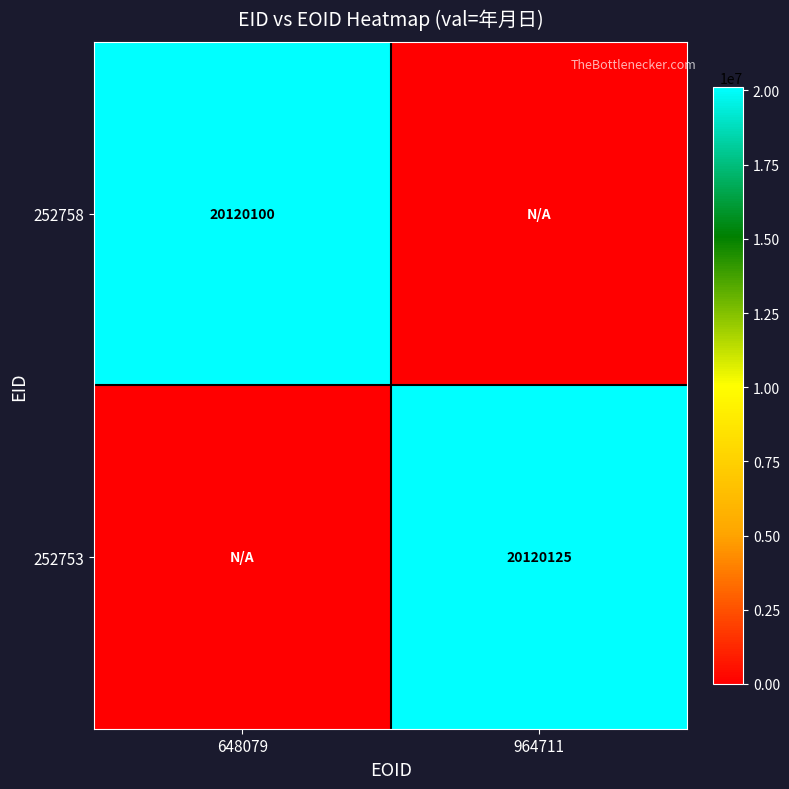

Between 964711 and 648079, which is larger?

648079